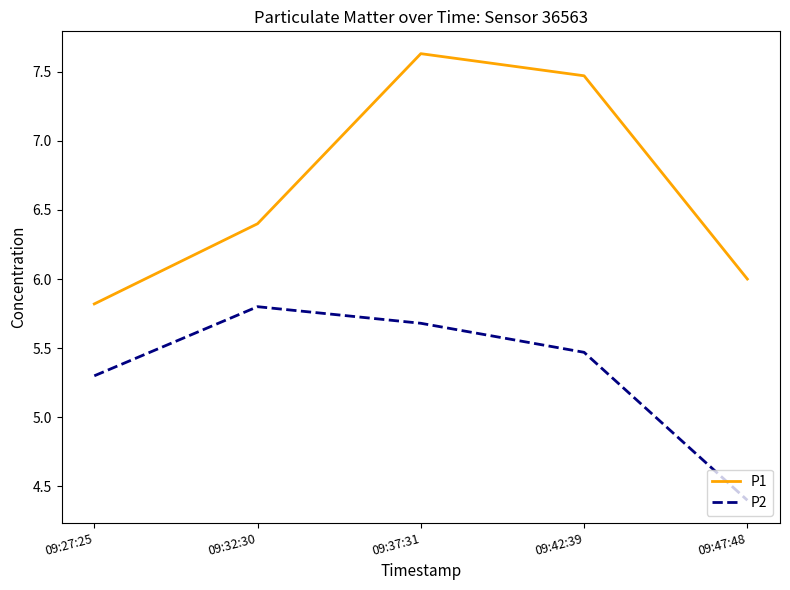

How many series are shown in this chart?

2